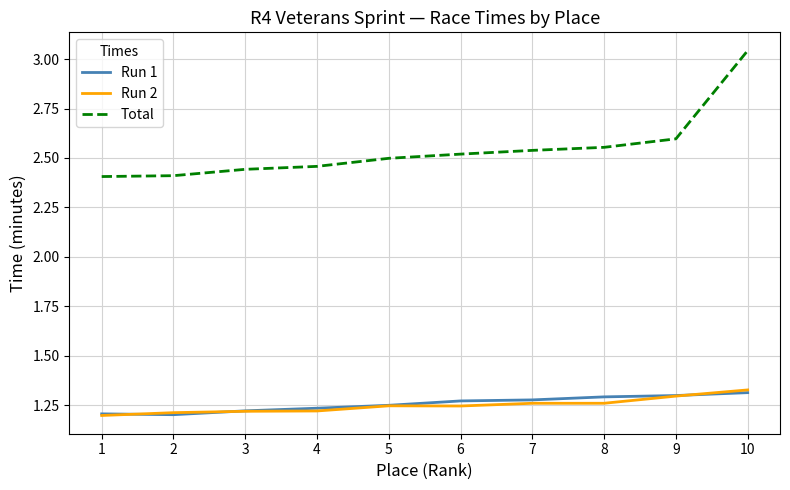

Which label corresponds to the largest value in the chart?

10